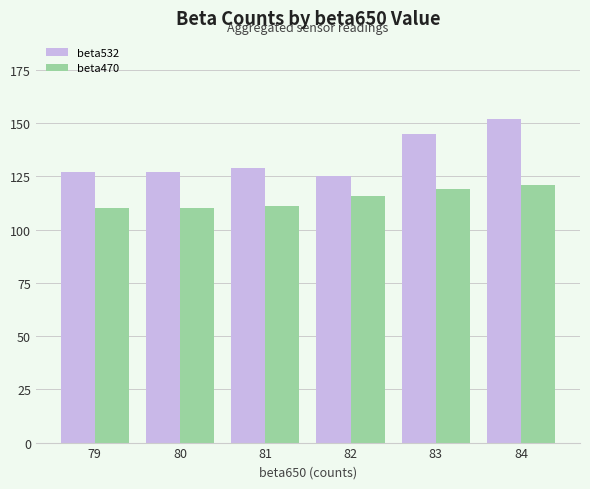

What is the sum of the beta470 values at 82 and 81?

227